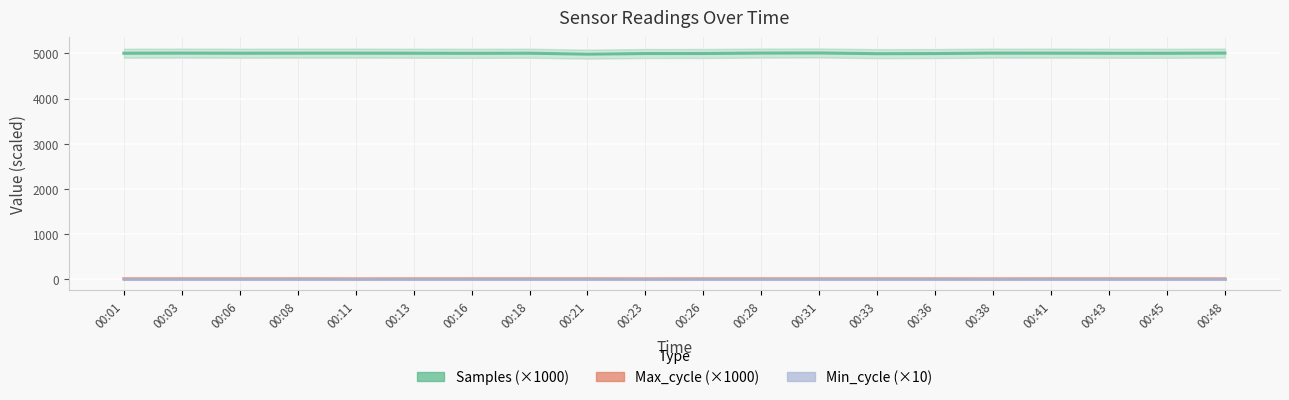

Between 00:11 and 00:45, which series saw the biggest shift?

Samples (×1000)